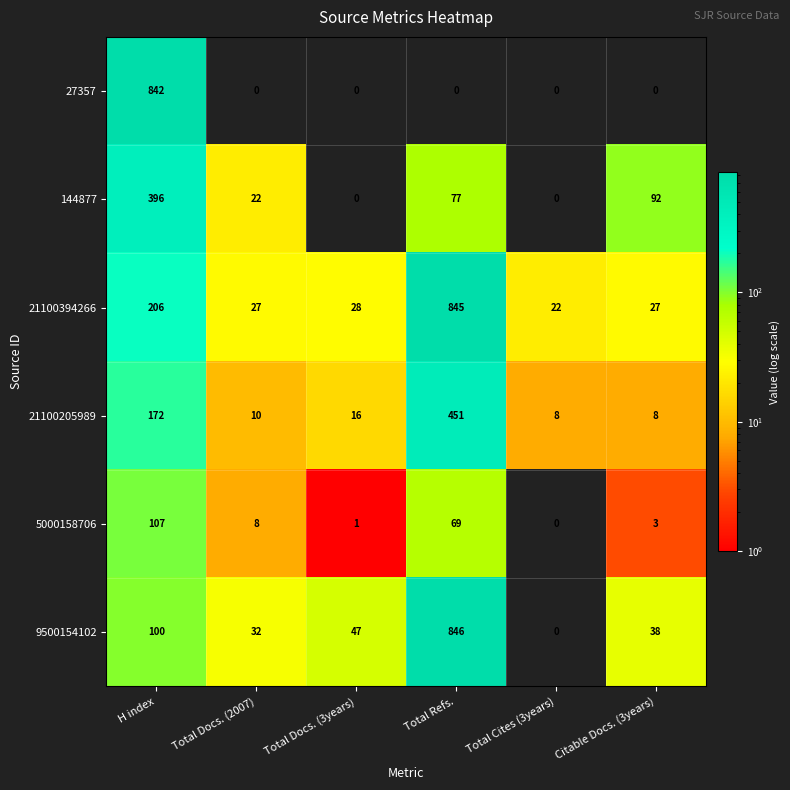

Which series changed the most between Total Docs. (3years) and Citable Docs. (3years)?

144877